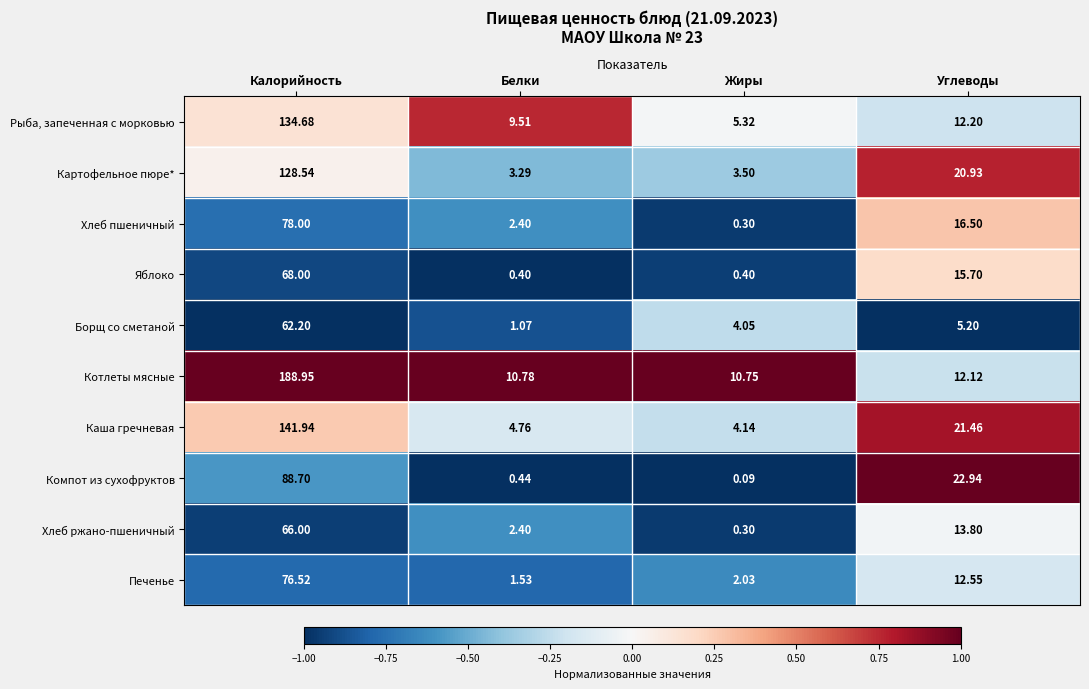

What is the total value across all series at Жиры?

30.9